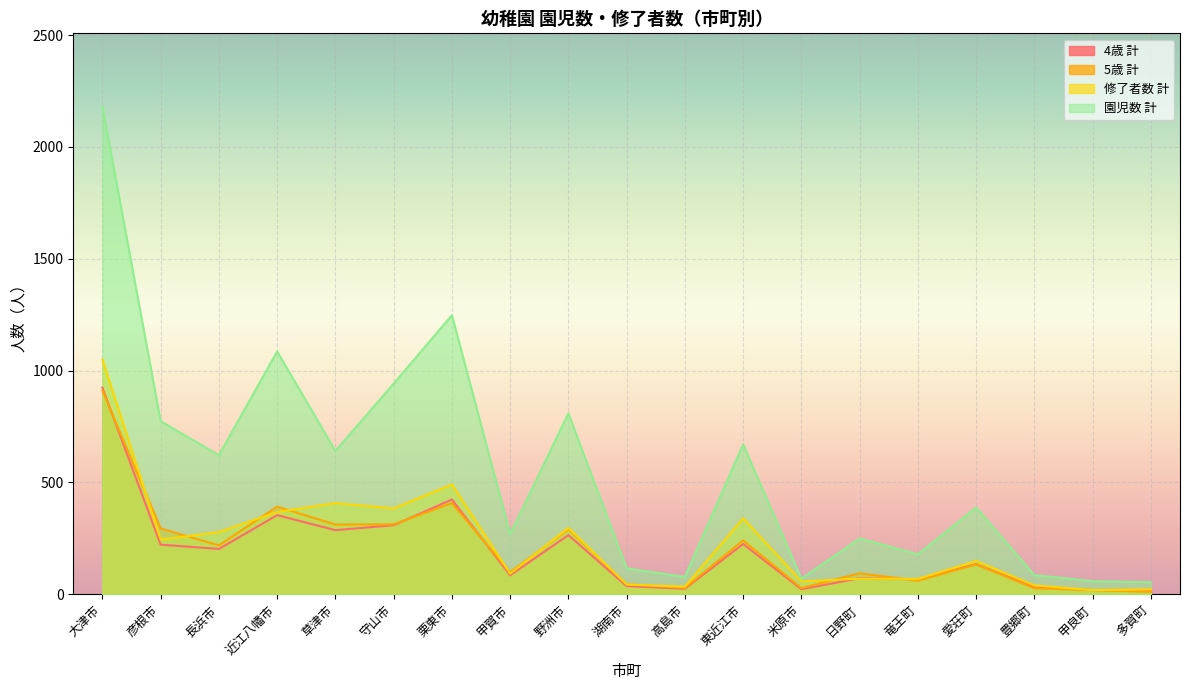

Which series has the widest spread of values?

園児数 計